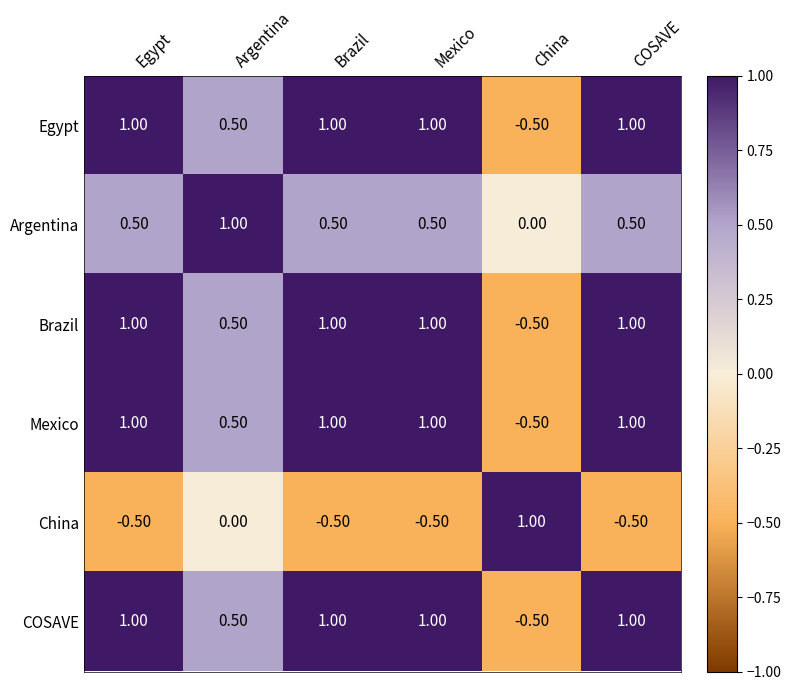

What is the spread (max minus min) of values at Brazil?

1.5